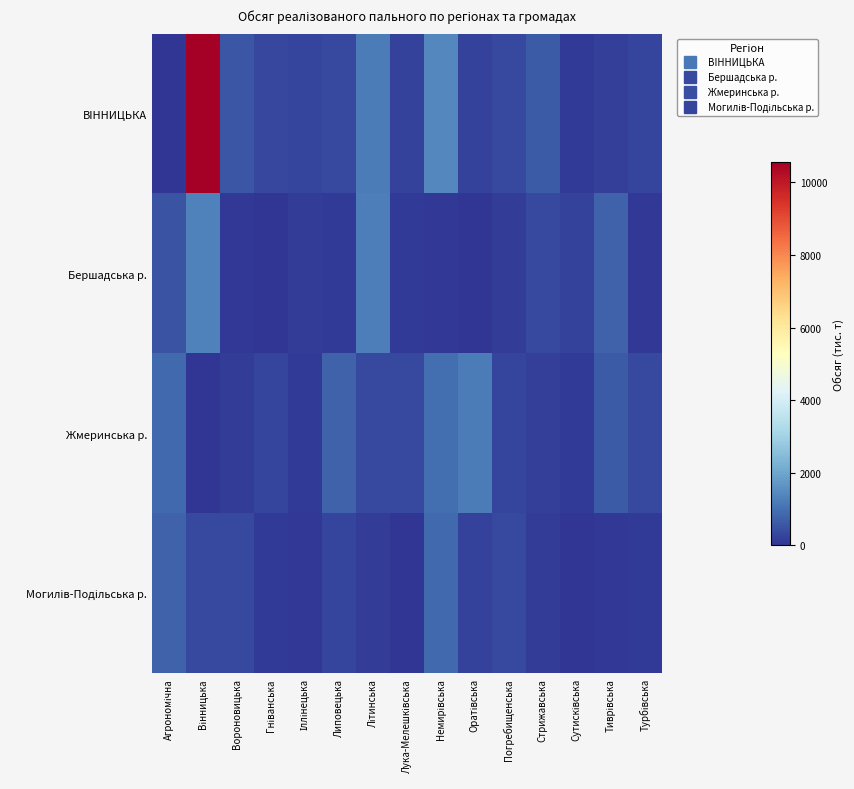

At how many categories does at least one series exceed 1931?

1